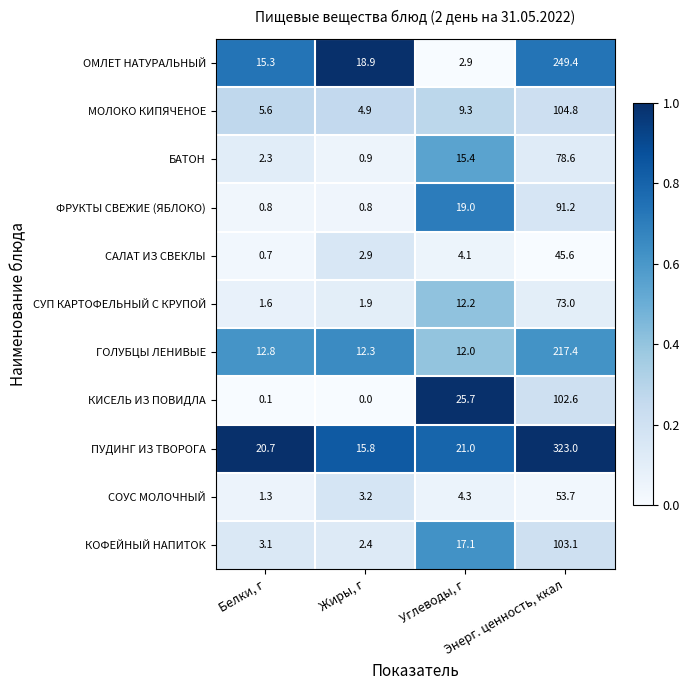

Between Жиры, г and Энерг. ценность, ккал, which series saw the biggest shift?

ПУДИНГ ИЗ ТВОРОГА